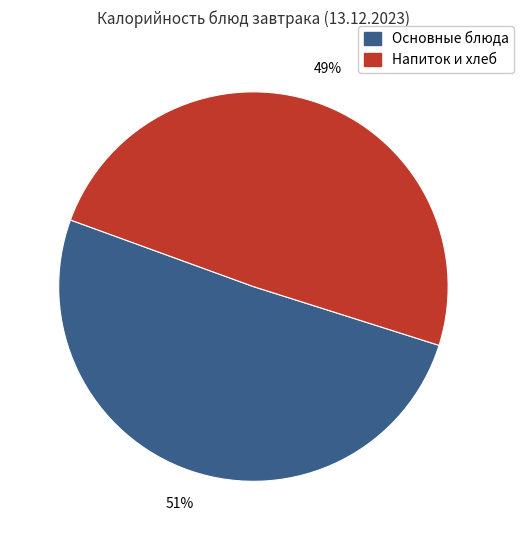

To the nearest percent, what is the average slice percentage?

50%